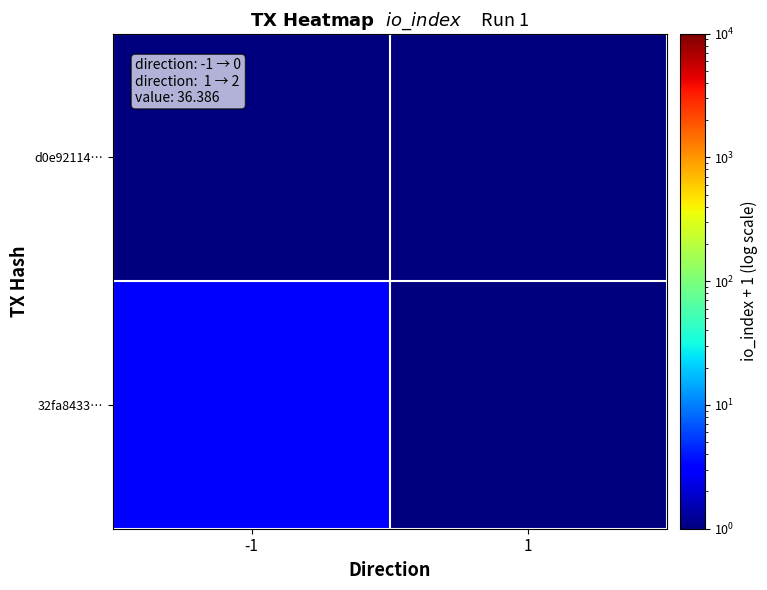

What is the total value across all series at -1?

4